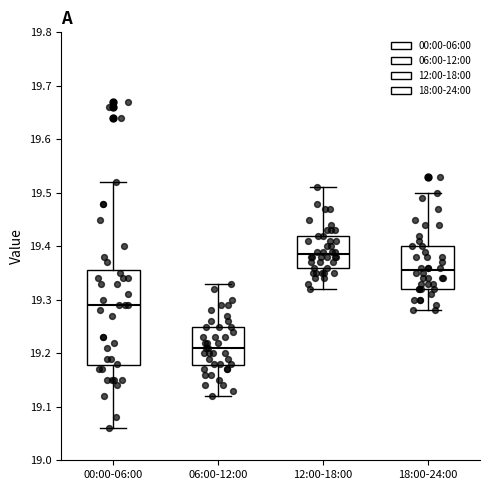

Reading left to right, read every box against the y-axis: the position of its median line, the range the box covers, and the ends of its whiskers. The values are not printed on the chart, so give them approximately, as read against the axis.

00:00-06:00: median 19.29, box 19.18 to 19.36, whiskers 19.06 to 19.52
06:00-12:00: median 19.21, box 19.18 to 19.25, whiskers 19.12 to 19.33
12:00-18:00: median 19.39, box 19.36 to 19.42, whiskers 19.32 to 19.51
18:00-24:00: median 19.36, box 19.32 to 19.40, whiskers 19.28 to 19.50